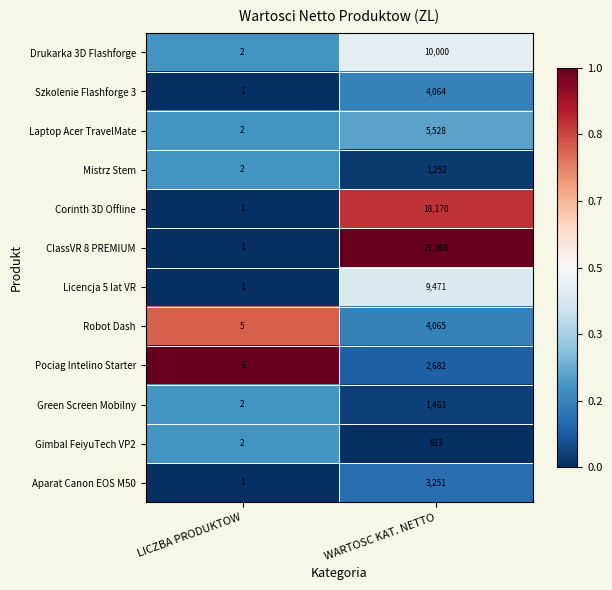

What is the difference between the maximum and minimum values in the Mistrz Stem series?

1250